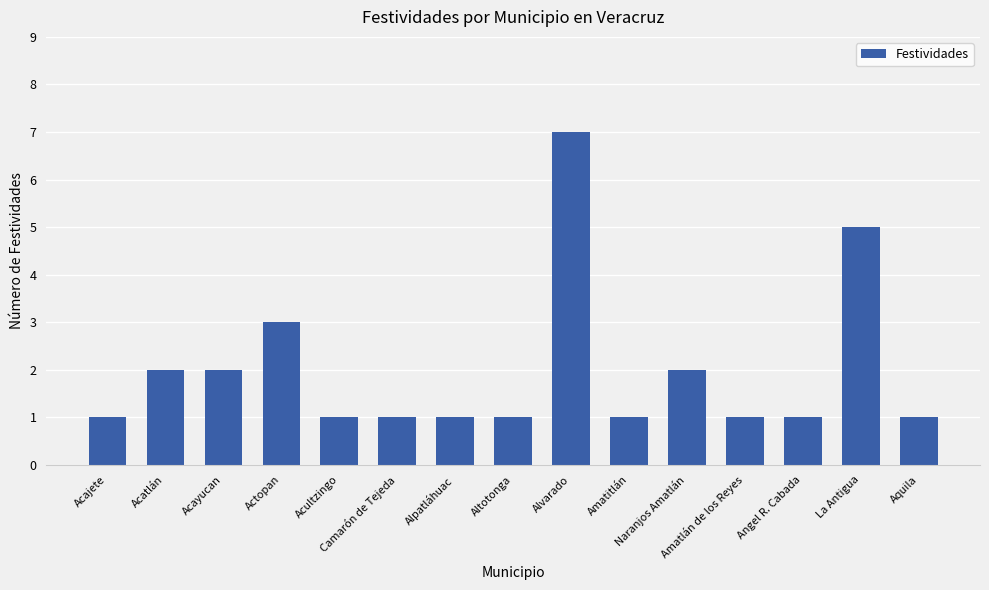

How many bars are there in total?

15